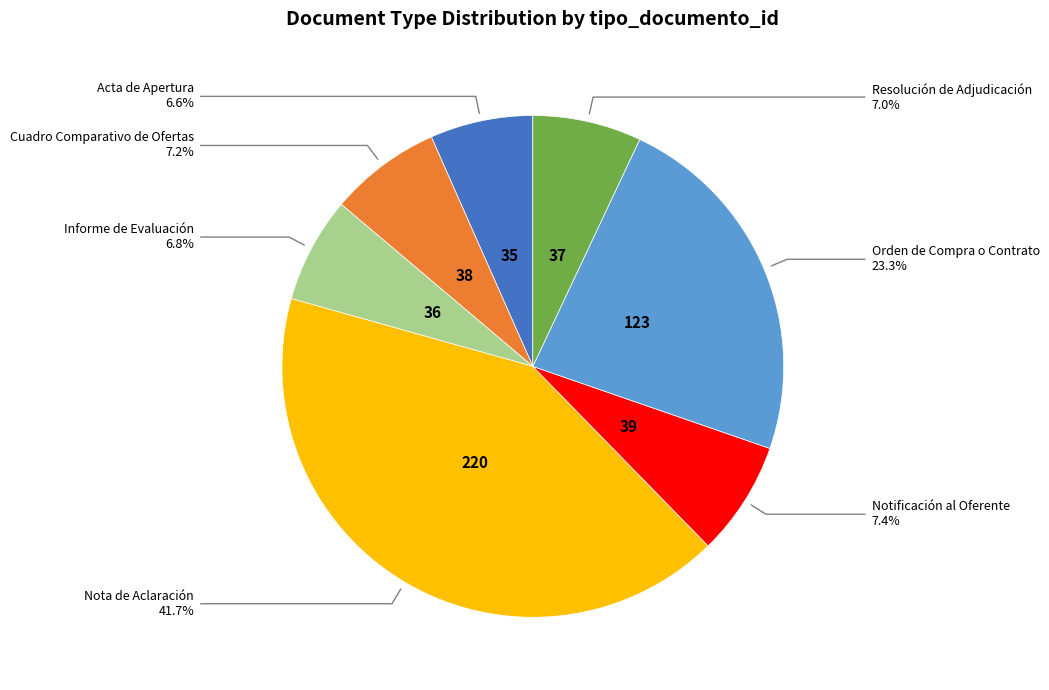

Is there a majority slice in this chart?

No